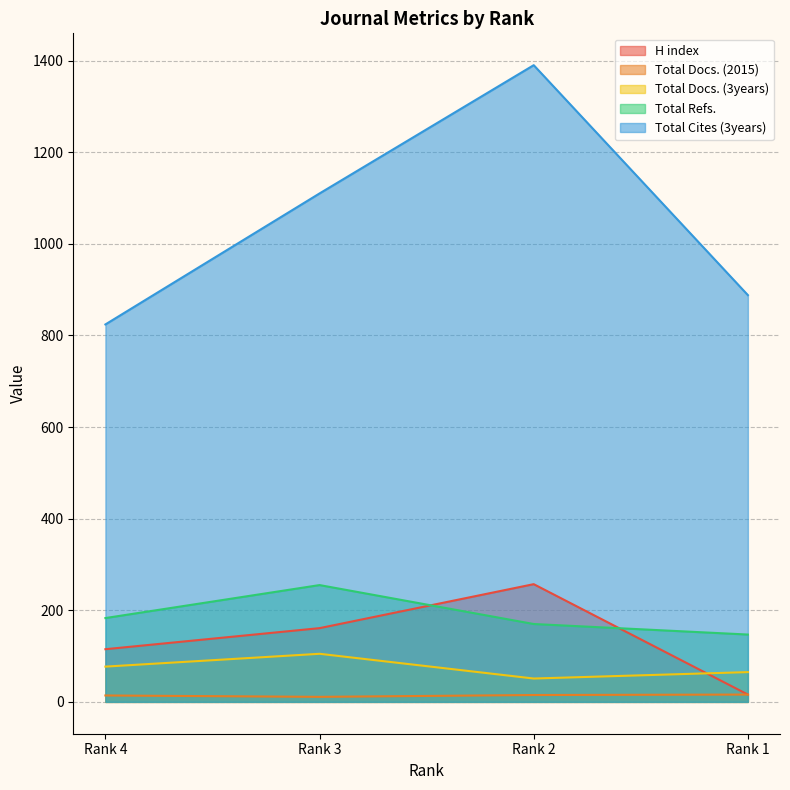

Between Rank 3 and Rank 1, which is larger?

Rank 3